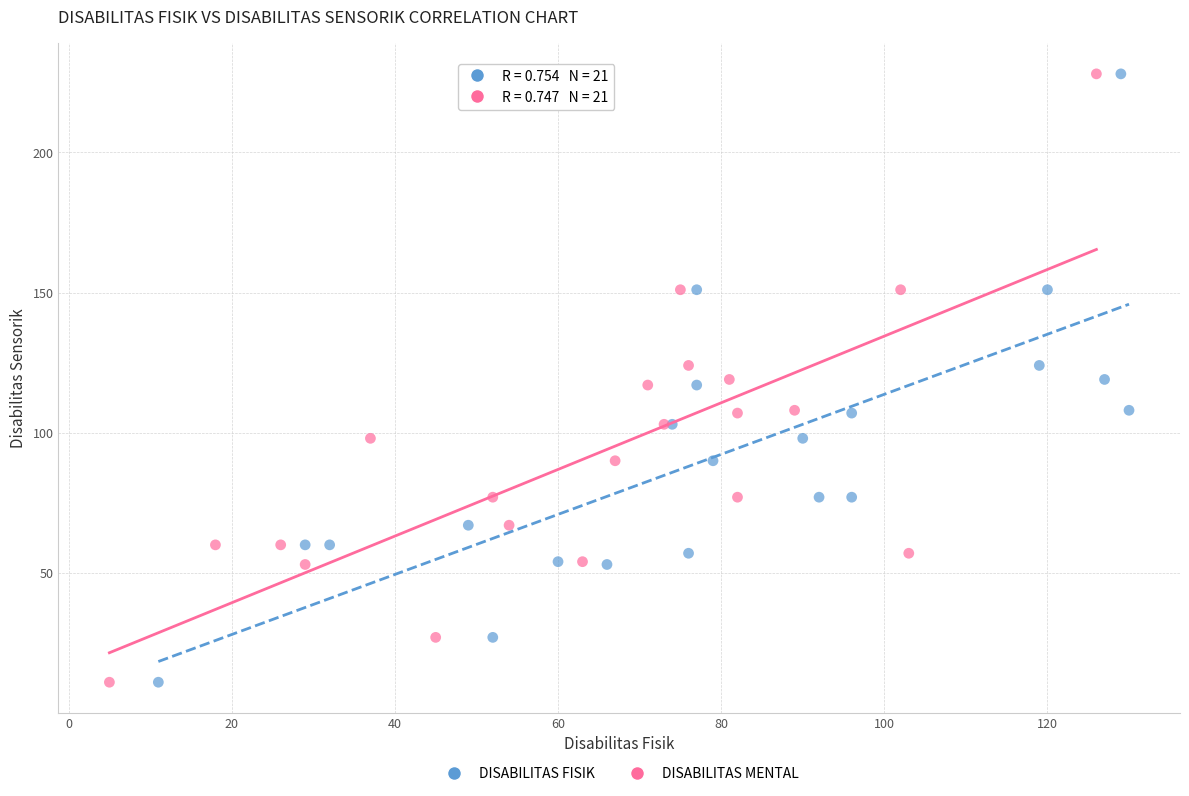

What are all the series names shown in the legend?

DISABILITAS FISIK, DISABILITAS MENTAL